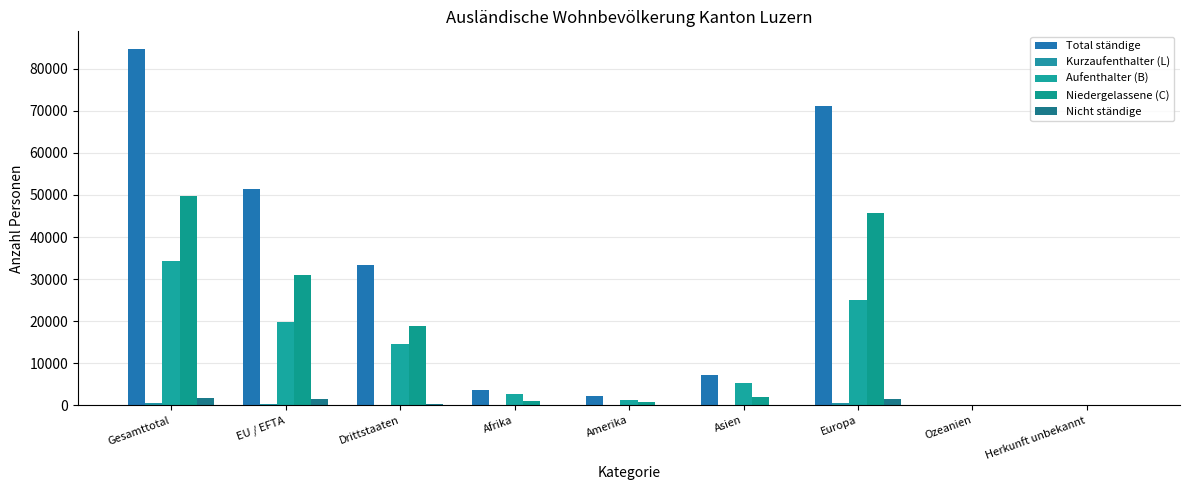

Are the bars grouped side by side (vs. stacked)?

Yes